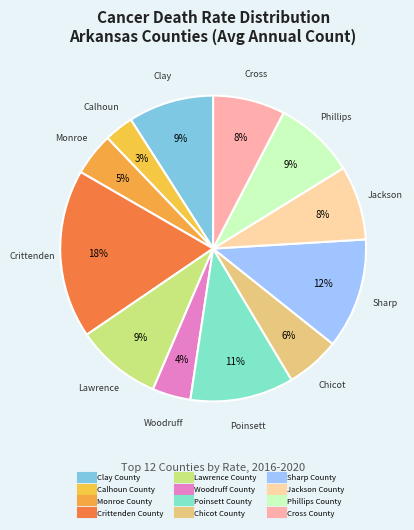

To the nearest percent, what is the combined percentage of Calhoun County and Cross County?

11%